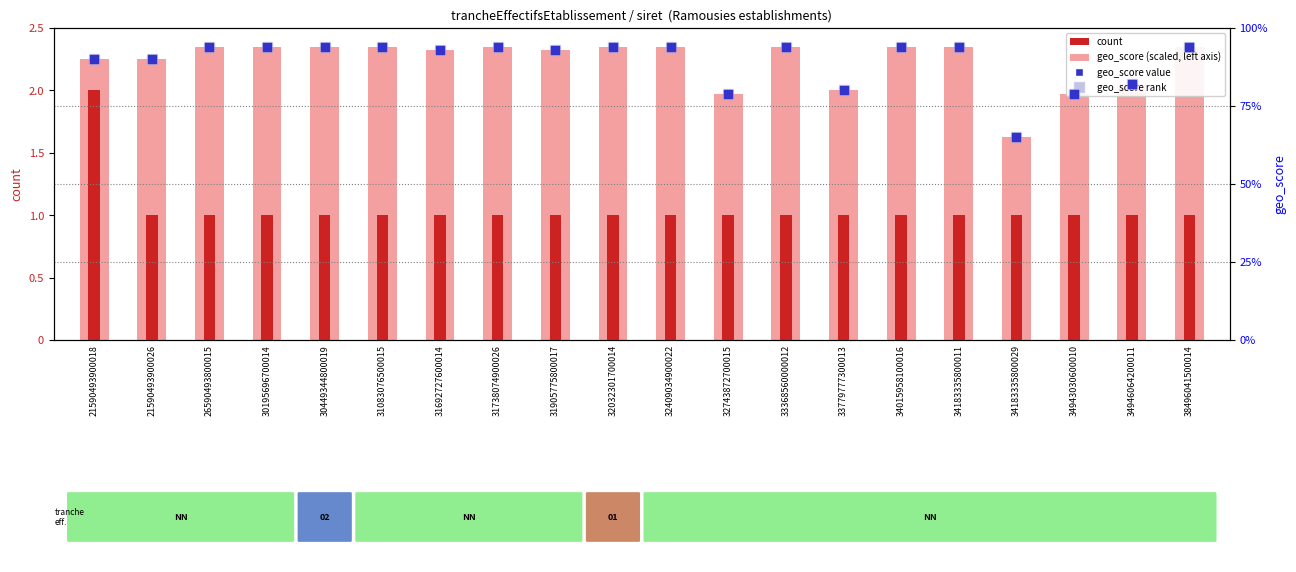

What is the total value across all series at 30449344800019?

5.2